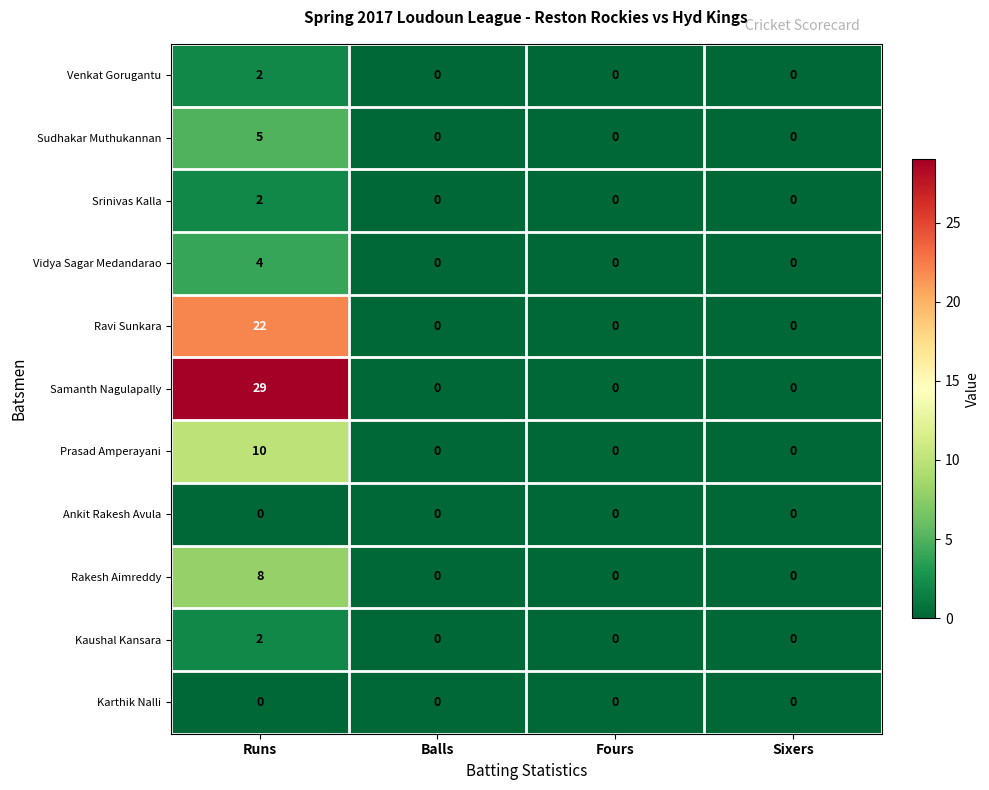

Is it true that Venkat Gorugantu equals -1 at Fours?

False